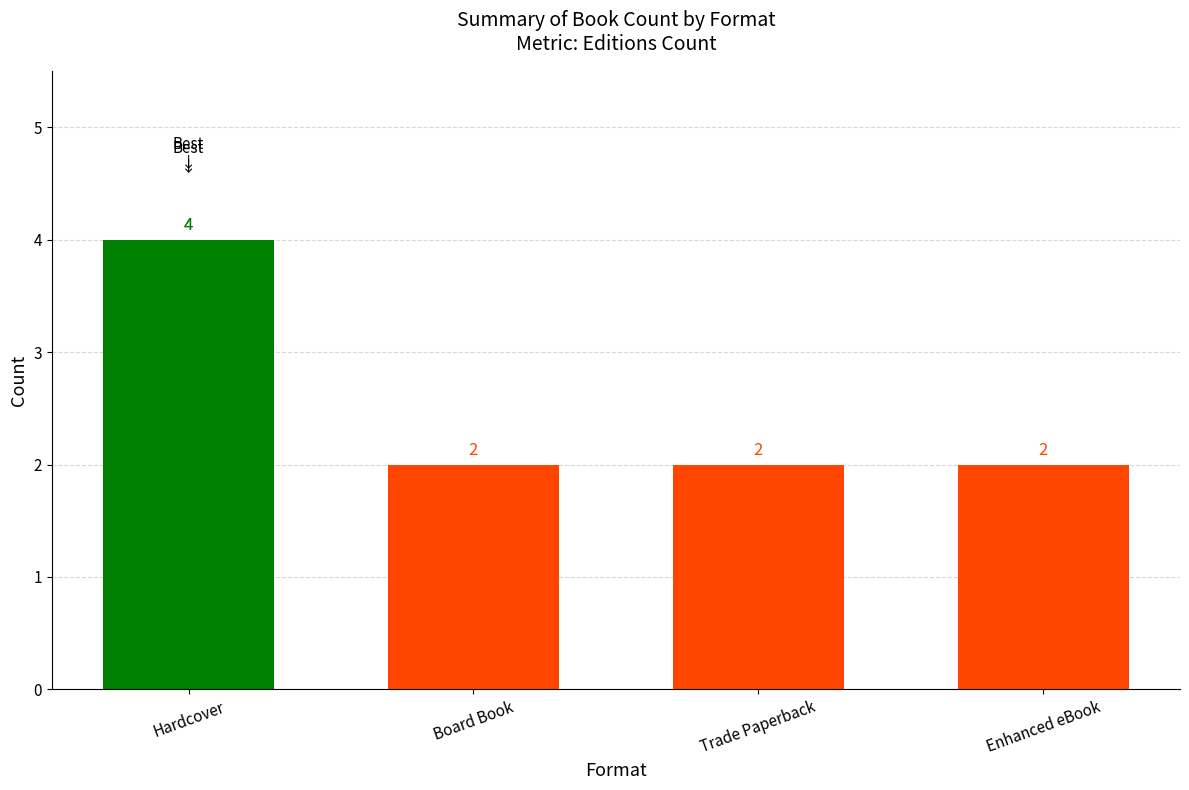

What is the label of the 4th bar from the right?

Hardcover